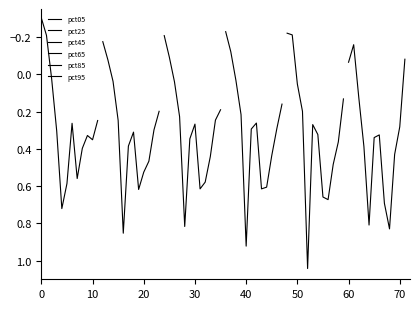

How many values in pct05 are above zero?

10